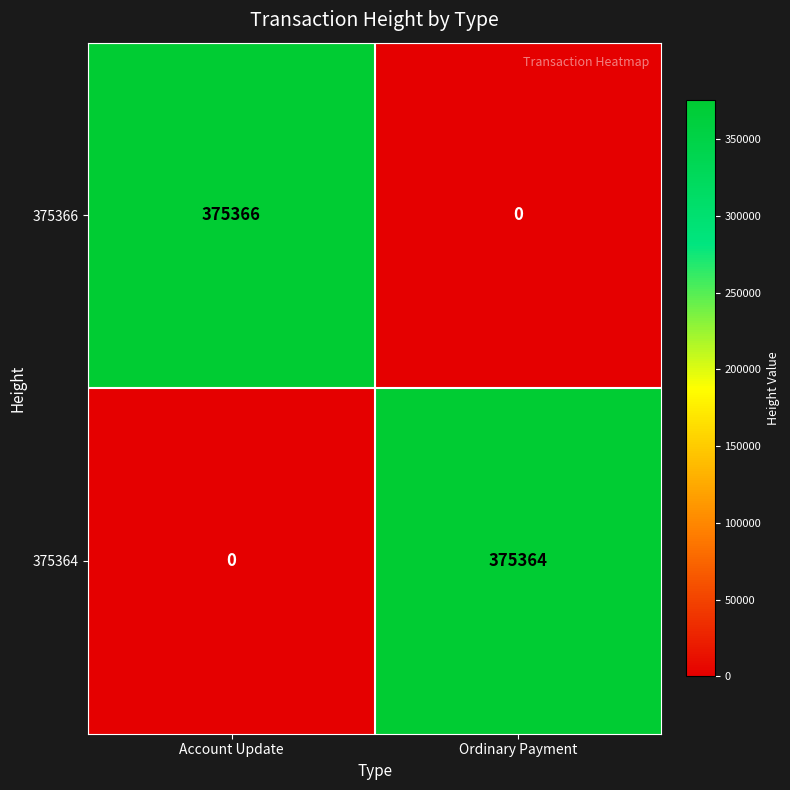

What is the difference between the highest and lowest values at Ordinary Payment?

375364